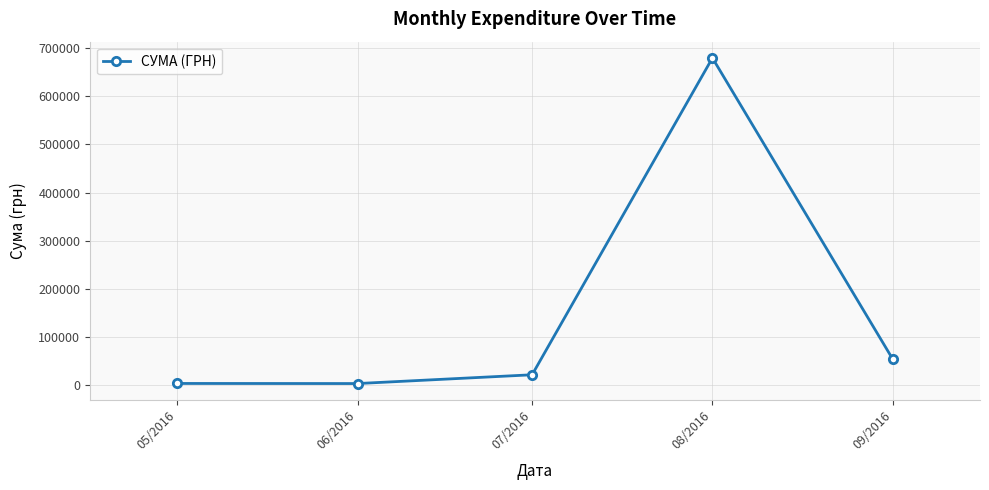

What is the label of the 4th point from the left?

08/2016